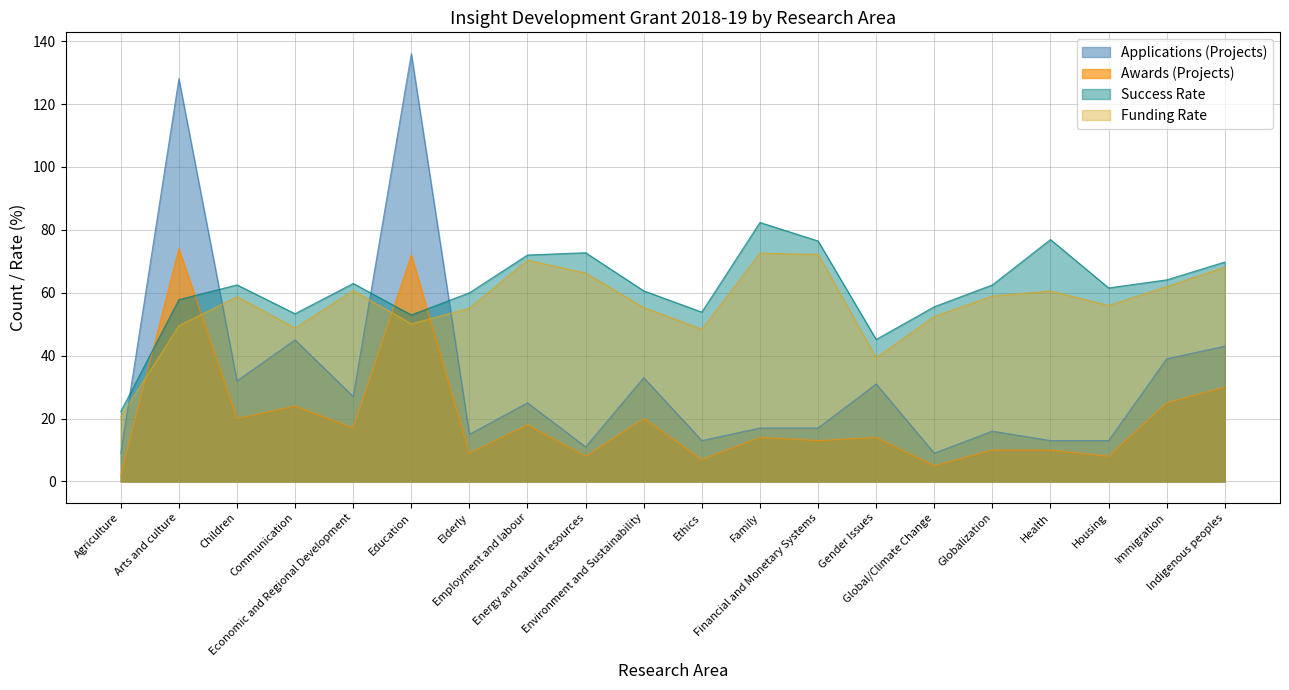

After their last crossing, which series has the higher values: Awards (Projects) or Success Rate?

Success Rate